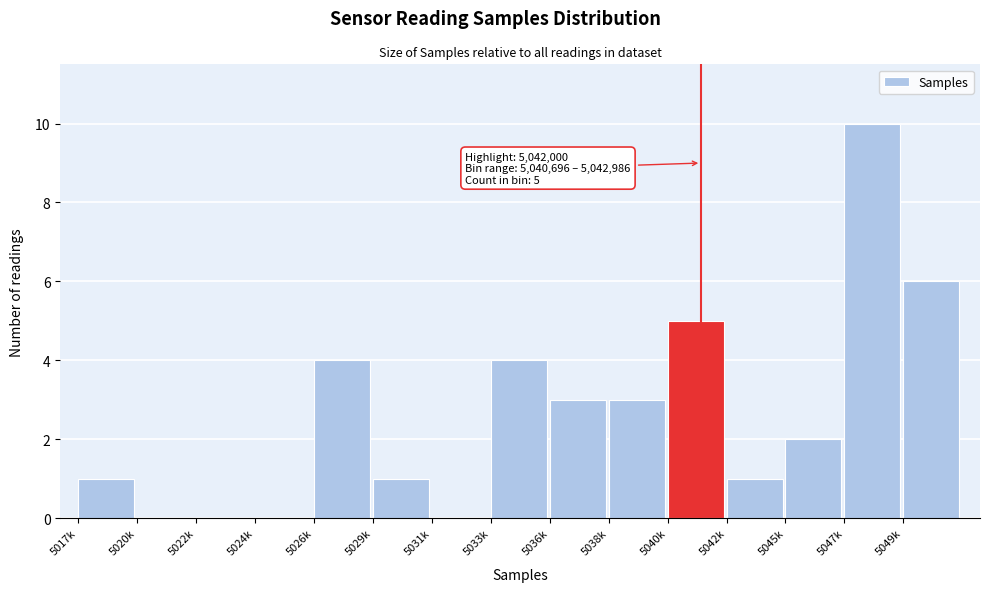

Reading right to left, list all the values displayed in this chart.

5049k=6	5047k=10	5045k=2	5042k=1	5040k=5	5038k=3	5036k=3	5033k=4	5031k=0	5029k=1	5026k=4	5024k=0	5022k=0	5020k=0	5017k=1